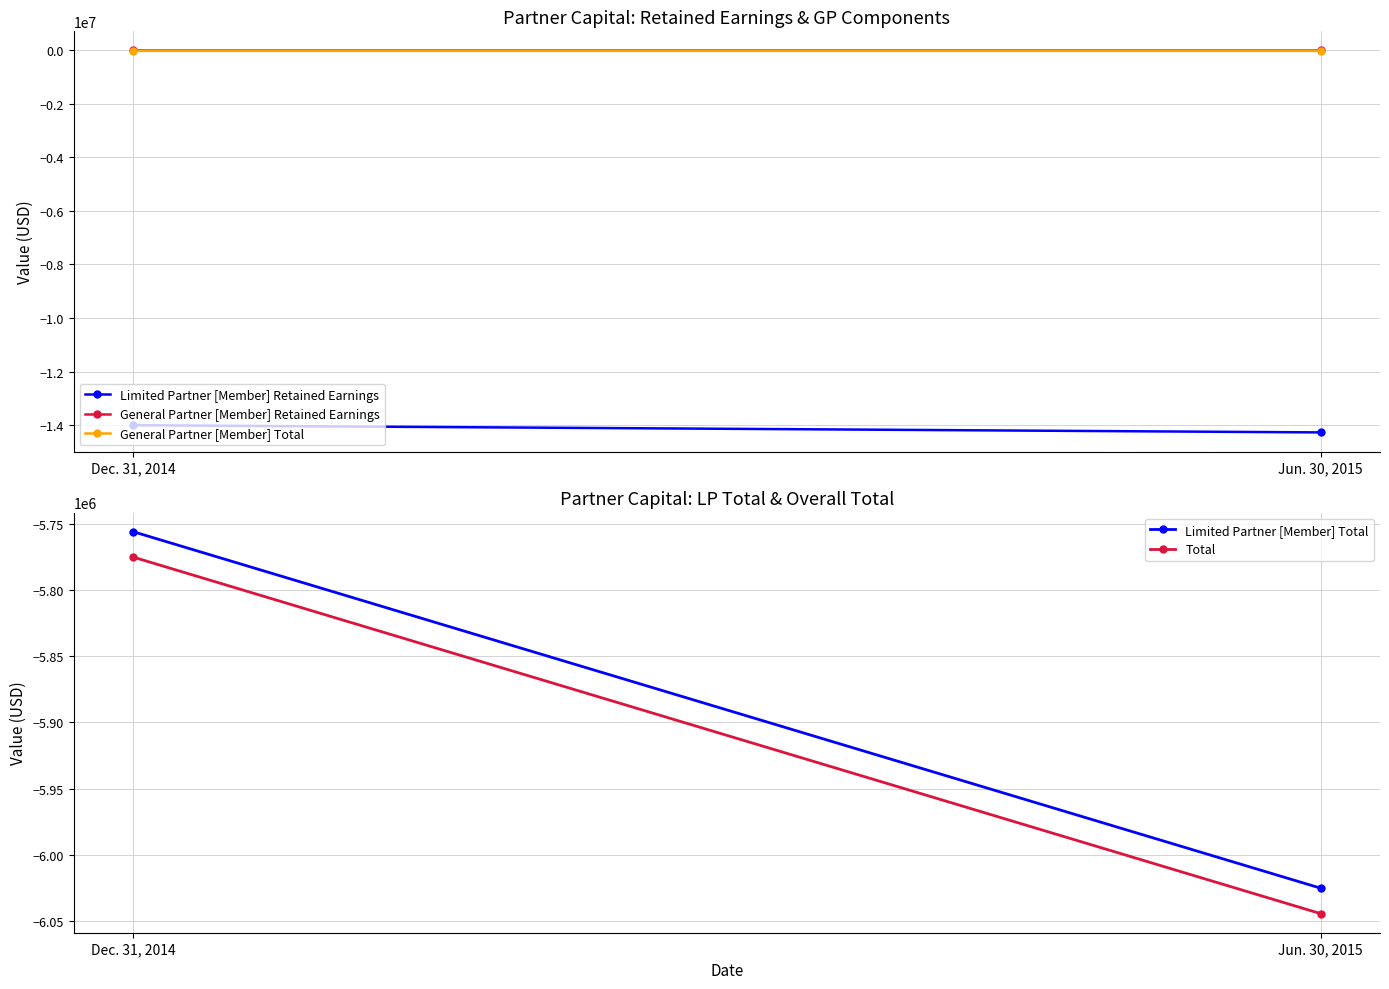

The General Partner [Member] Total series shows -8596 at Jun. 30, 2015. True or false?

False